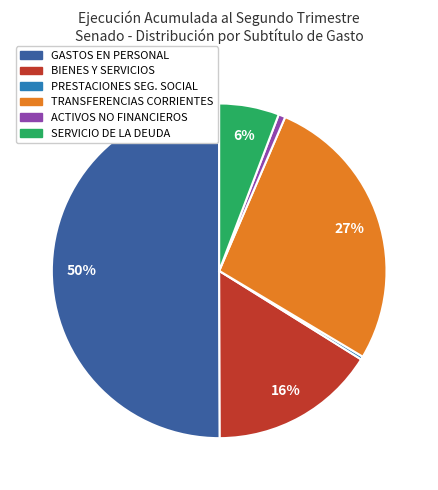

To the nearest percent, what is the difference between the largest and smallest slice percentages?

50%